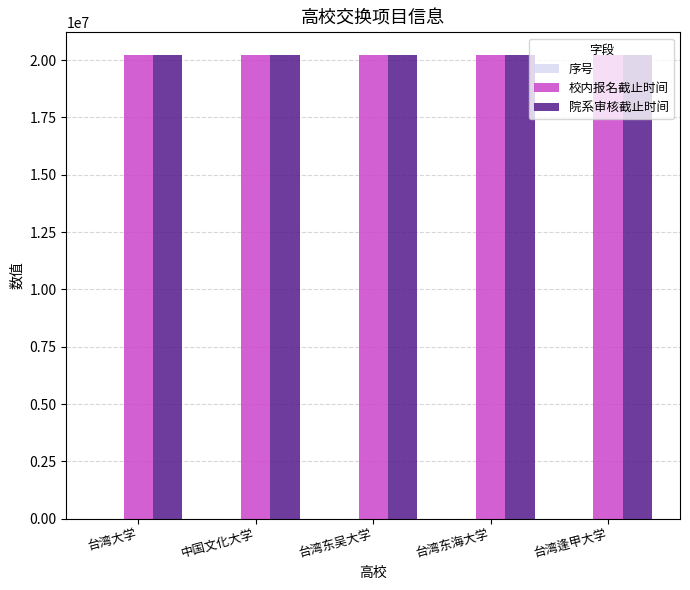

What is the maximum value for 校内报名截止时间?

20201014